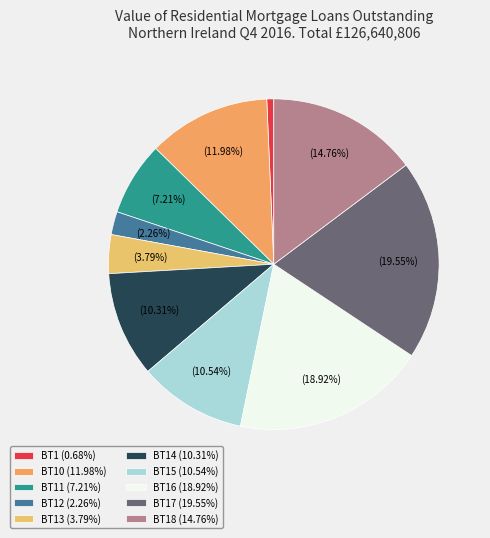

How many segments does this pie chart have?

10